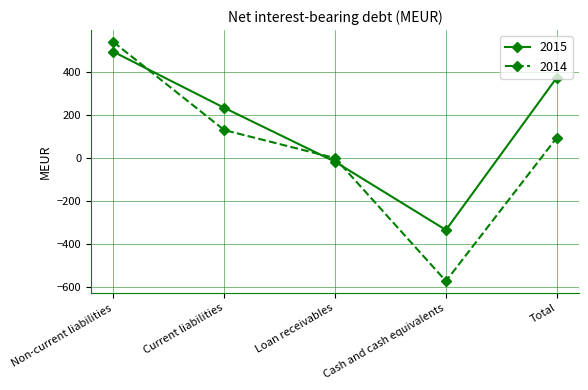

How many times do 2014 and 2015 cross each other?

3